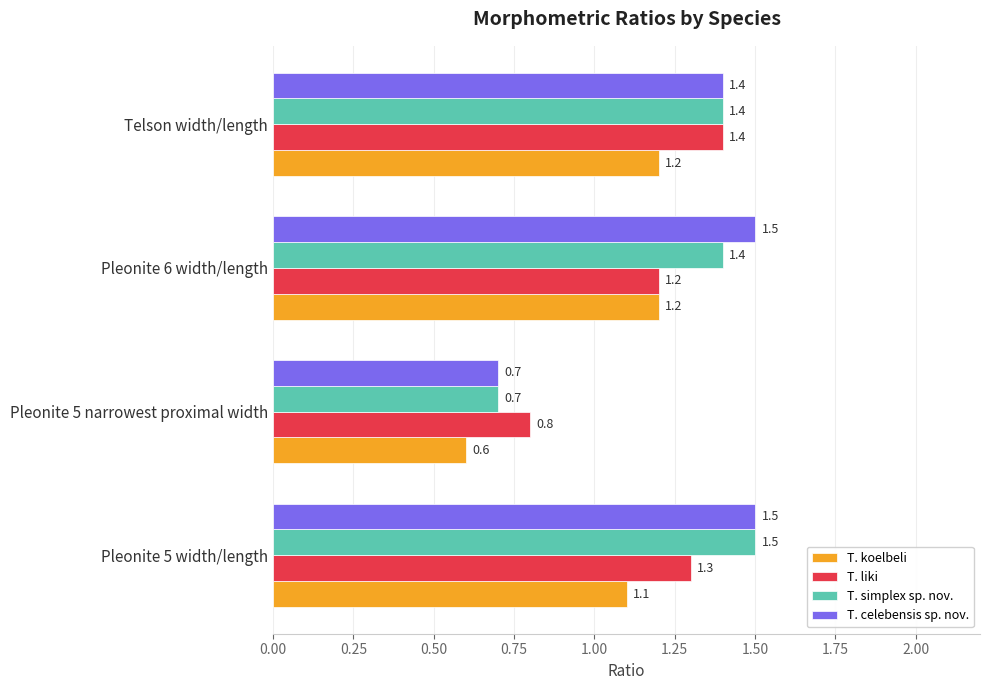

At which label is T. simplex sp. nov. closest to 1?

Pleonite 5 narrowest proximal width